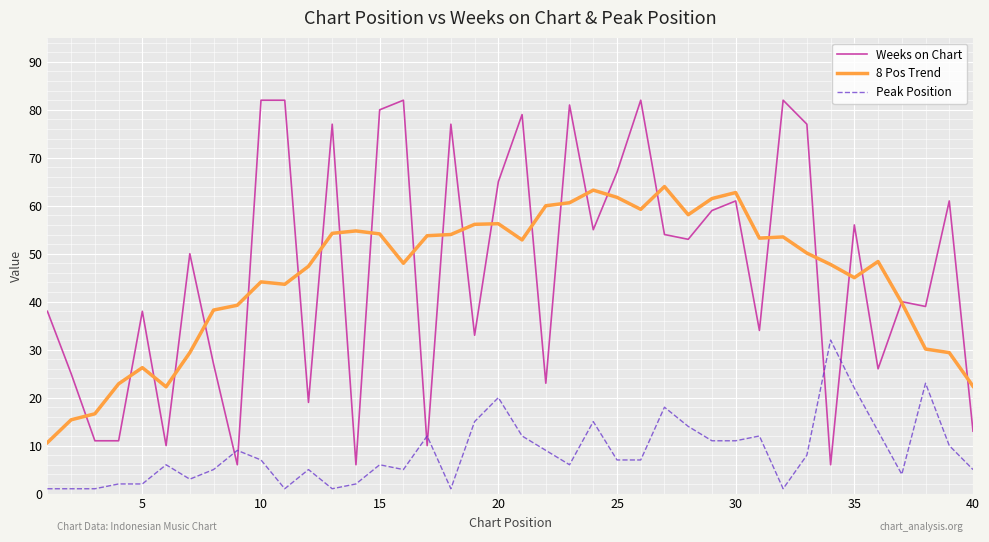

What is the highest value of the Peak Position series?

32.0